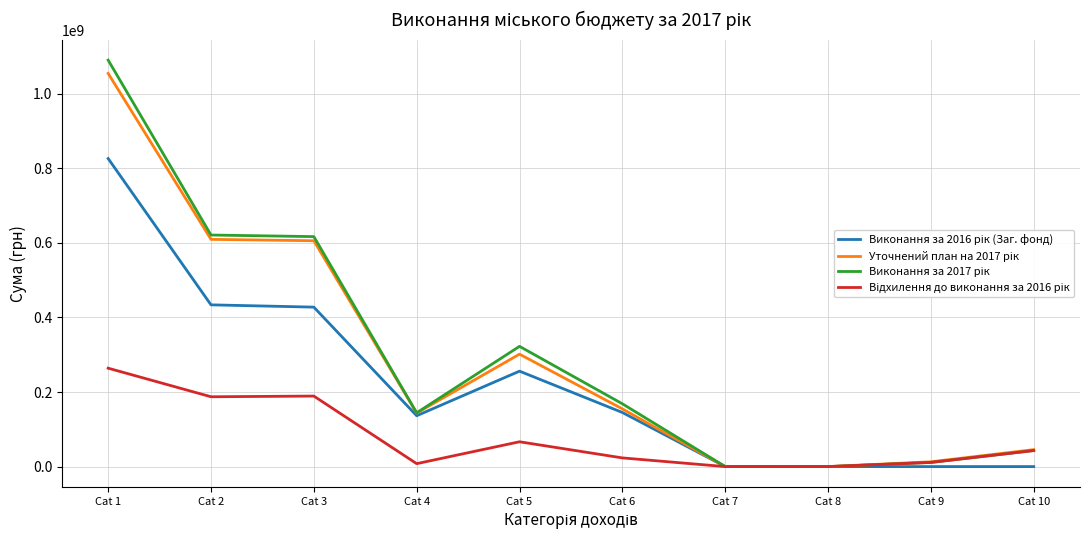

At which category is the sum across all series the highest?

Cat 1